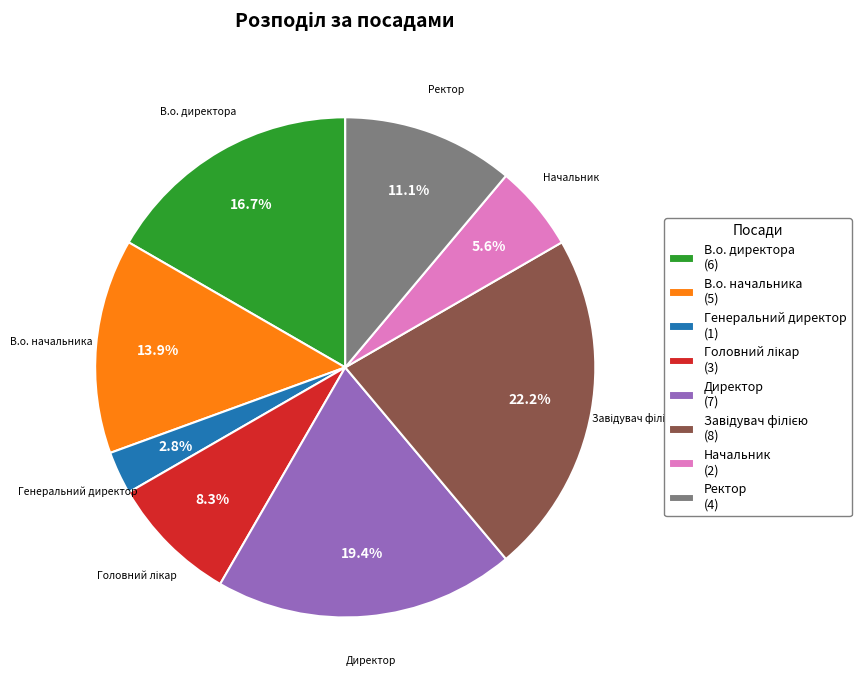

Approximately how many times larger is the value at Директор (7) compared to В.о. начальника (5)?

1.4